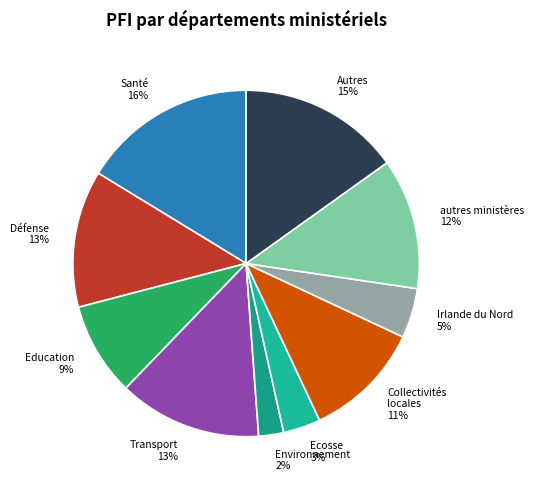

Is the sum of autres ministères and Irlande du Nord greater than half?

No